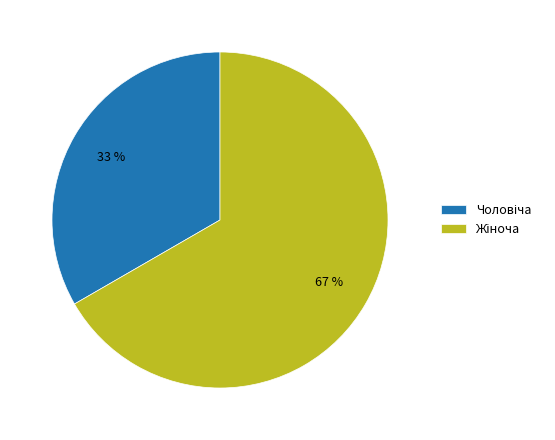

To the nearest percent, what is the average slice percentage?

50%